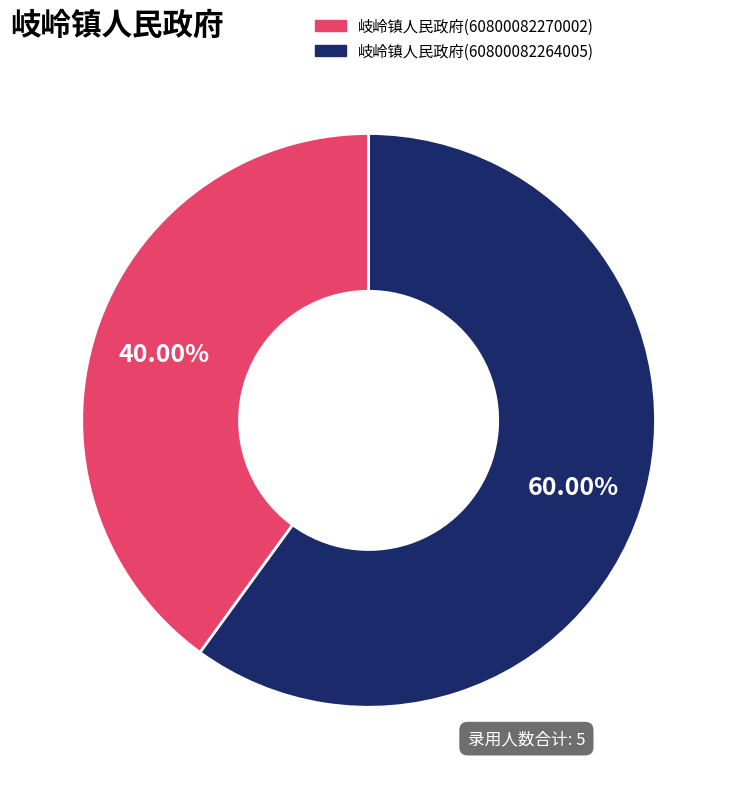

To the nearest percent, what portion does 岐岭镇人民政府(60800082270002) represent?

40%